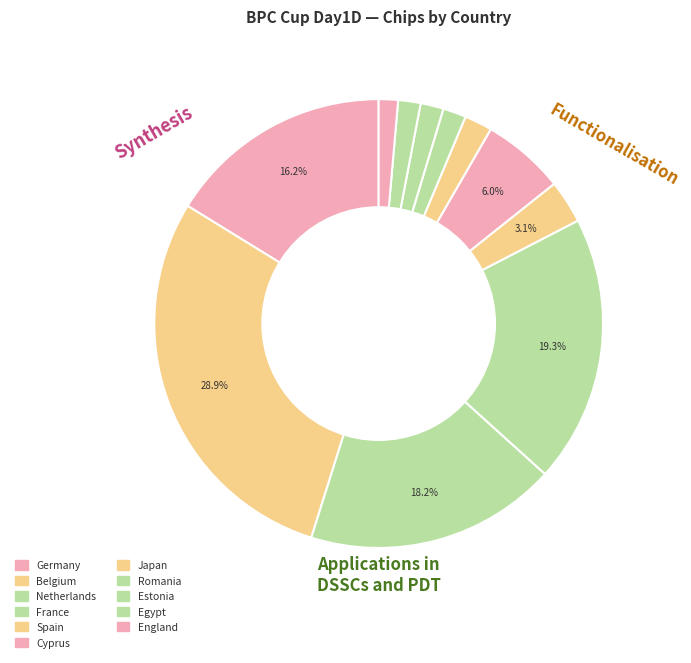

How many slices are in this pie chart?

11